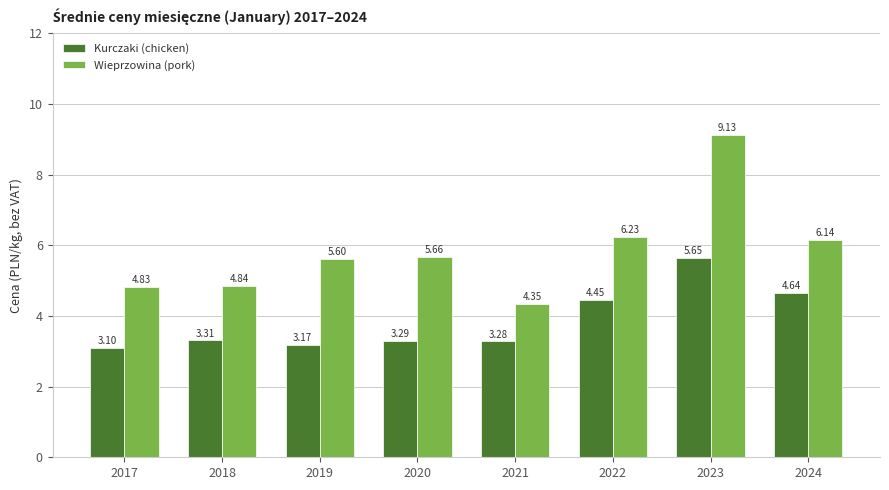

Which series has the largest range (max minus min)?

Wieprzowina (pork)